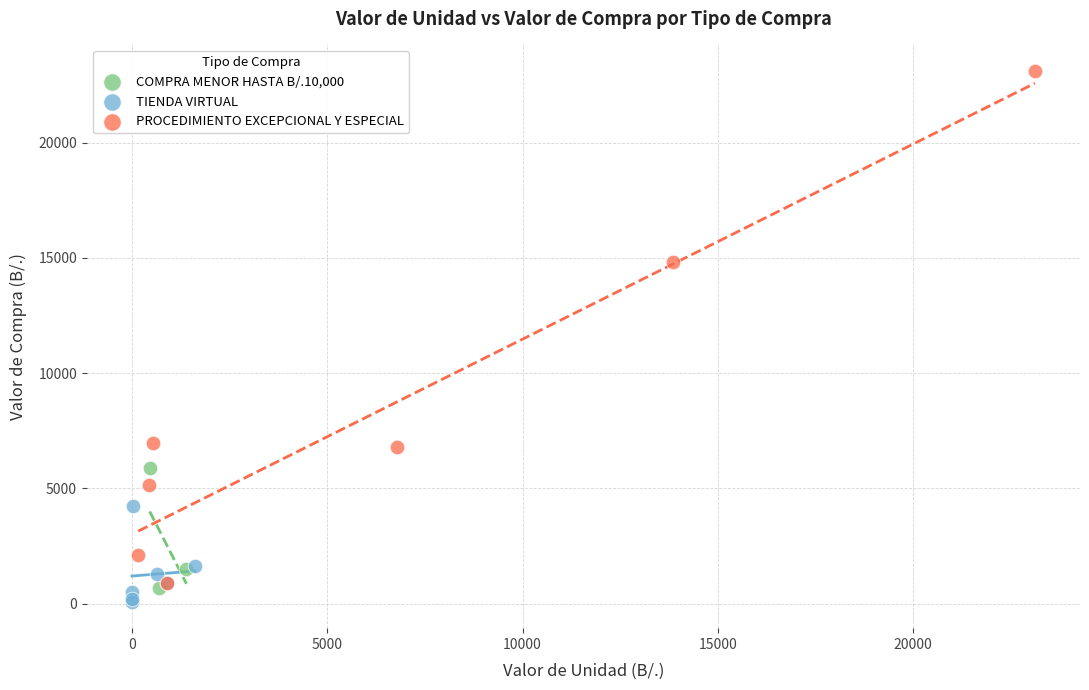

Which series has the largest Y range (max minus min)?

PROCEDIMIENTO EXCEPCIONAL Y ESPECIAL